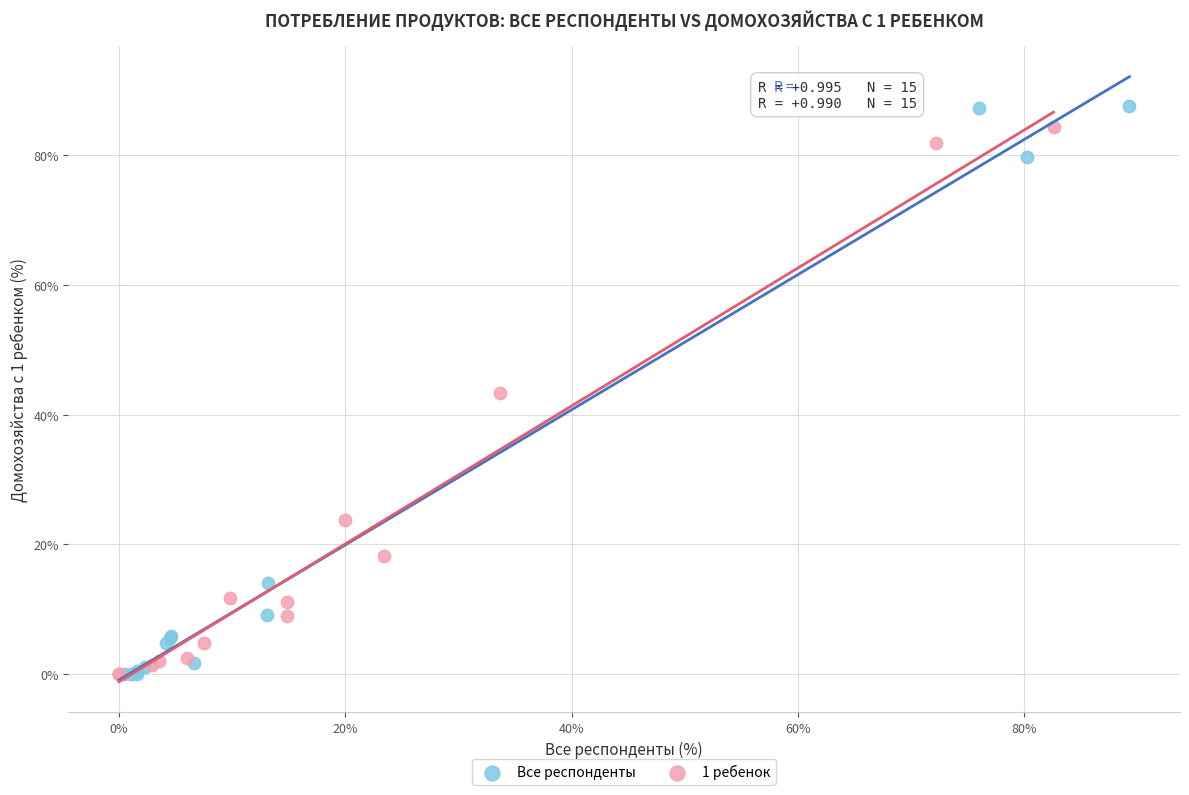

Which series has the widest spread of Y values?

Все респонденты